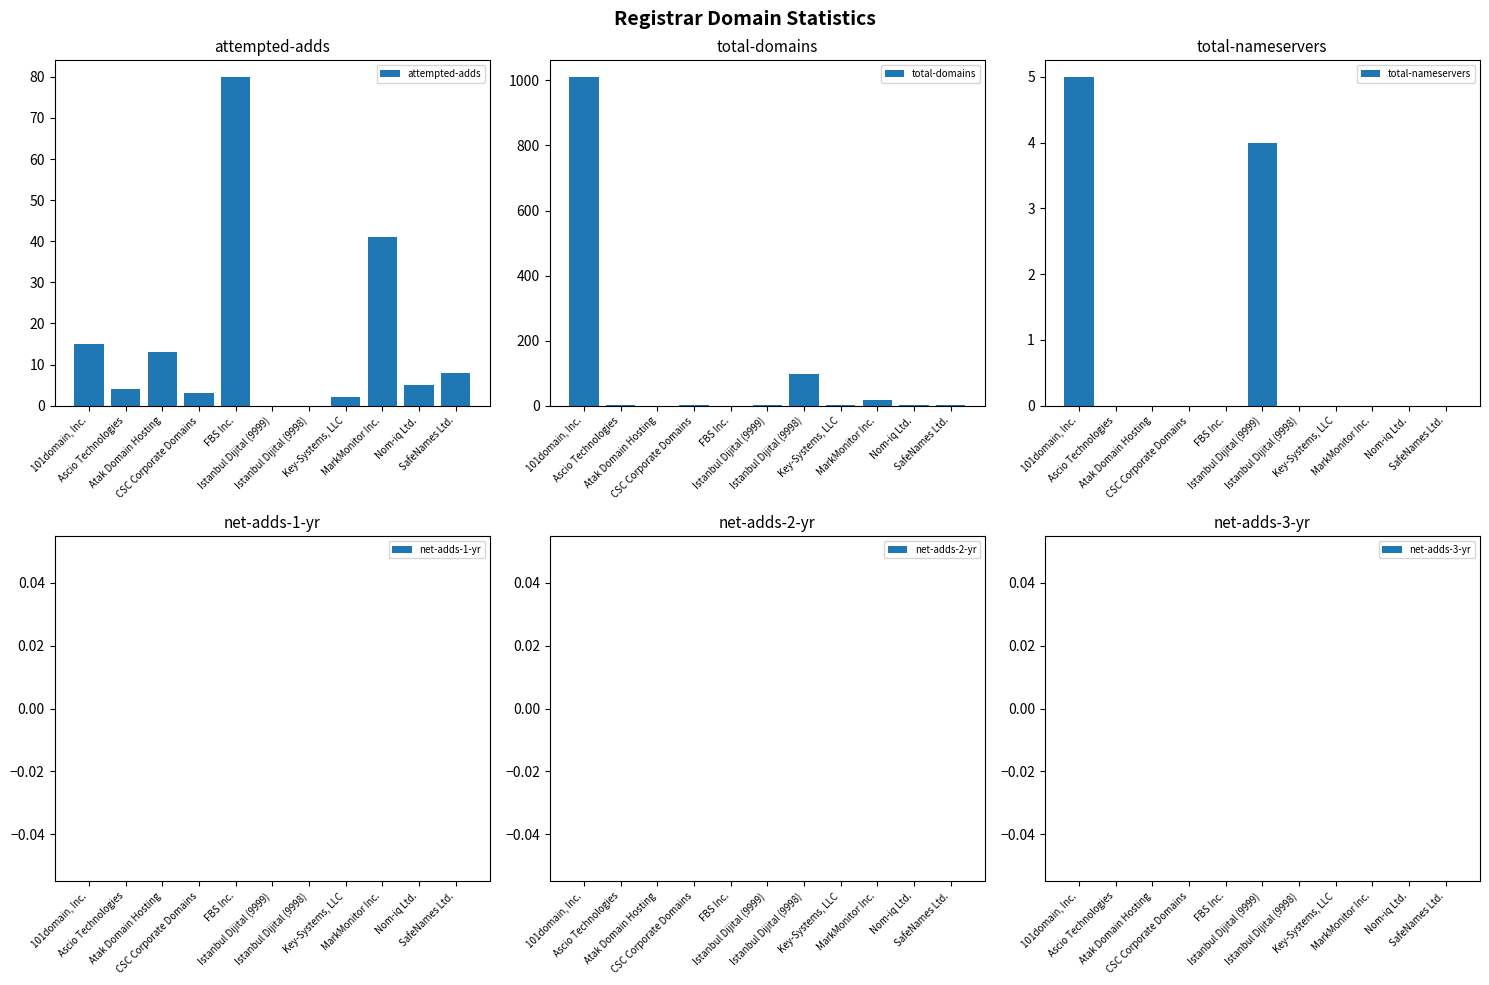

The value of attempted-adds at Key-Systems, LLC is 1. True or false?

False